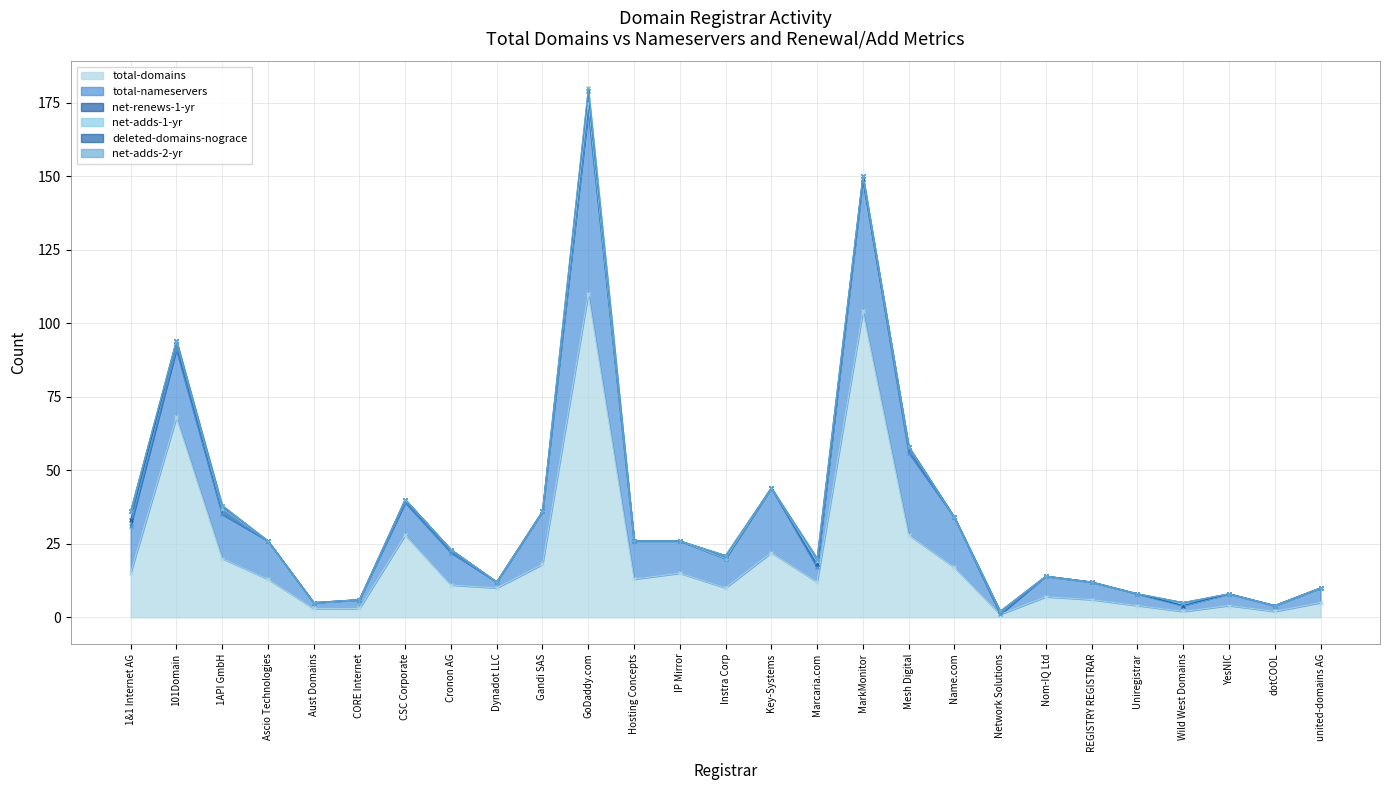

Which series has the widest spread of values?

total-domains